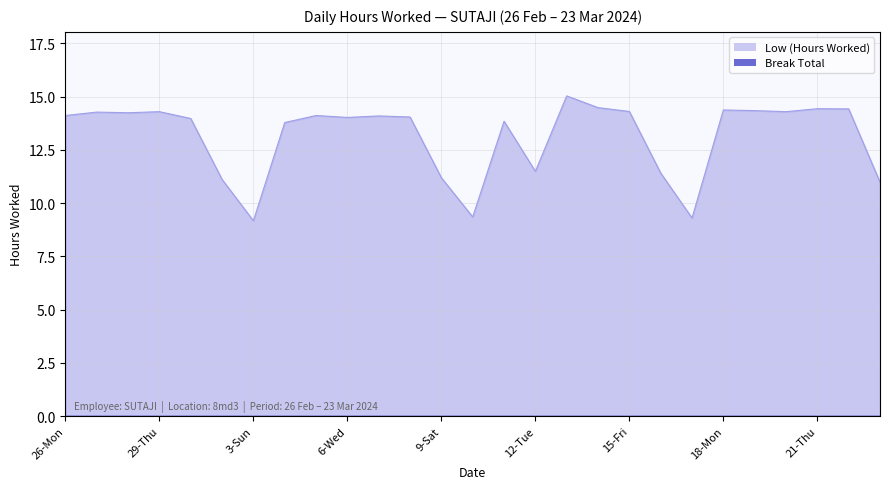

What is the change in value from 27-Tue to 16-Sat?

-2.9